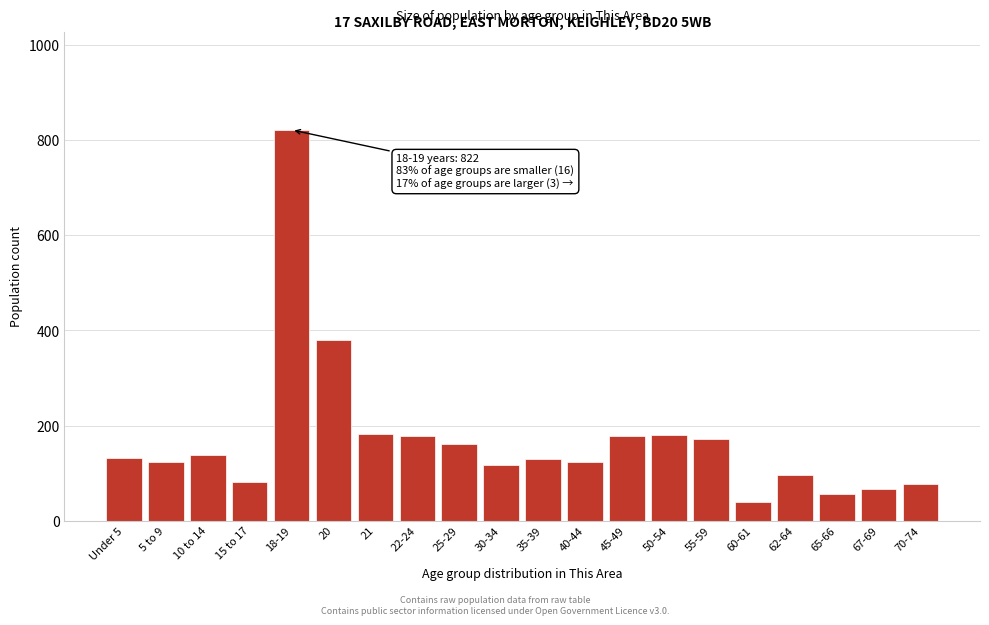

Is it true that the value at 30-34 is 208?

False